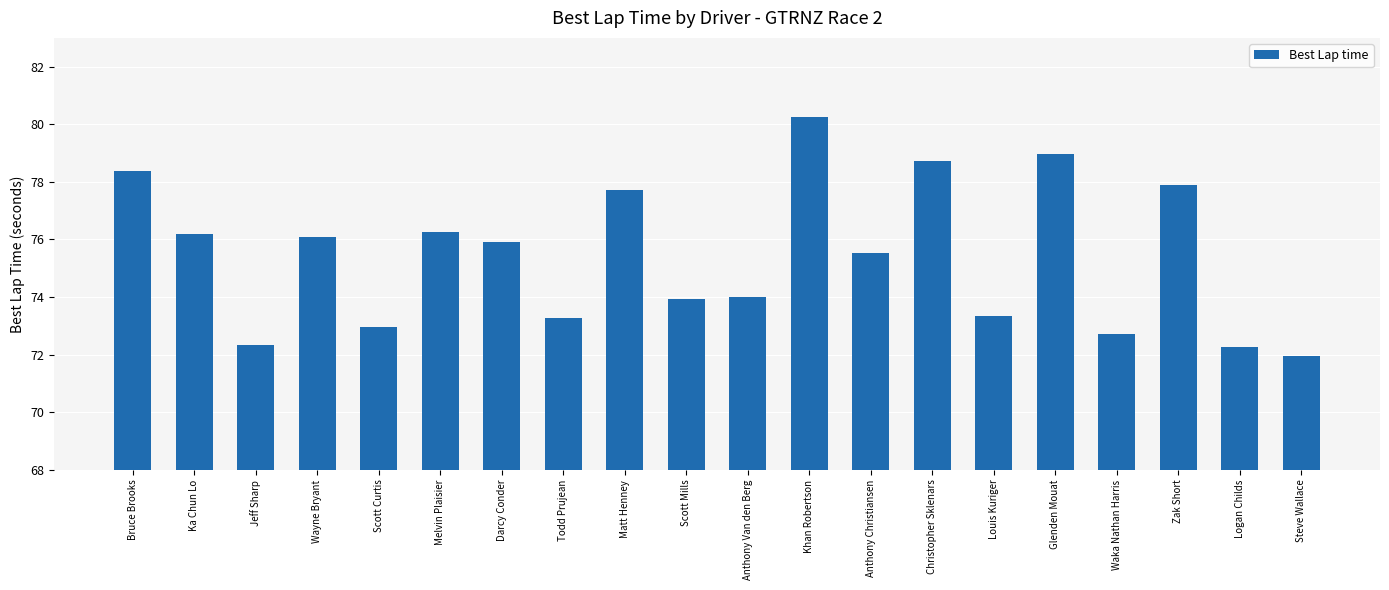

Where does the data first go above 75?

Bruce Brooks